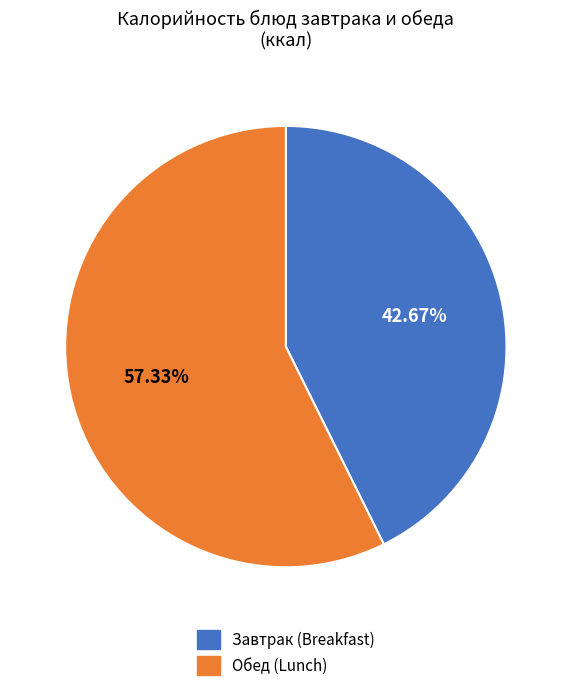

Approximately how many times larger is the value at Завтрак (Breakfast) compared to Обед (Lunch)?

0.7